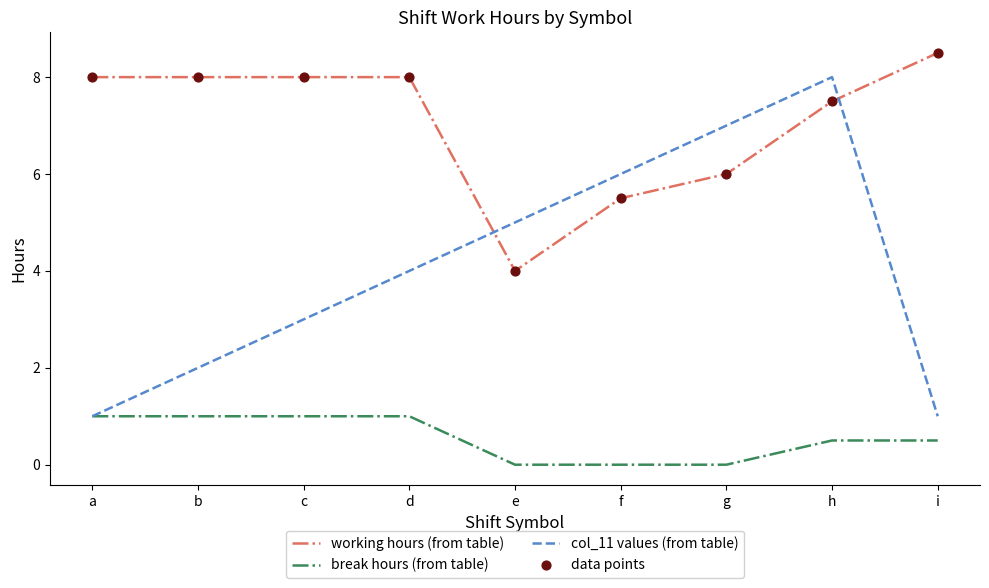

What is the spread (max minus min) of values at e?

5.0